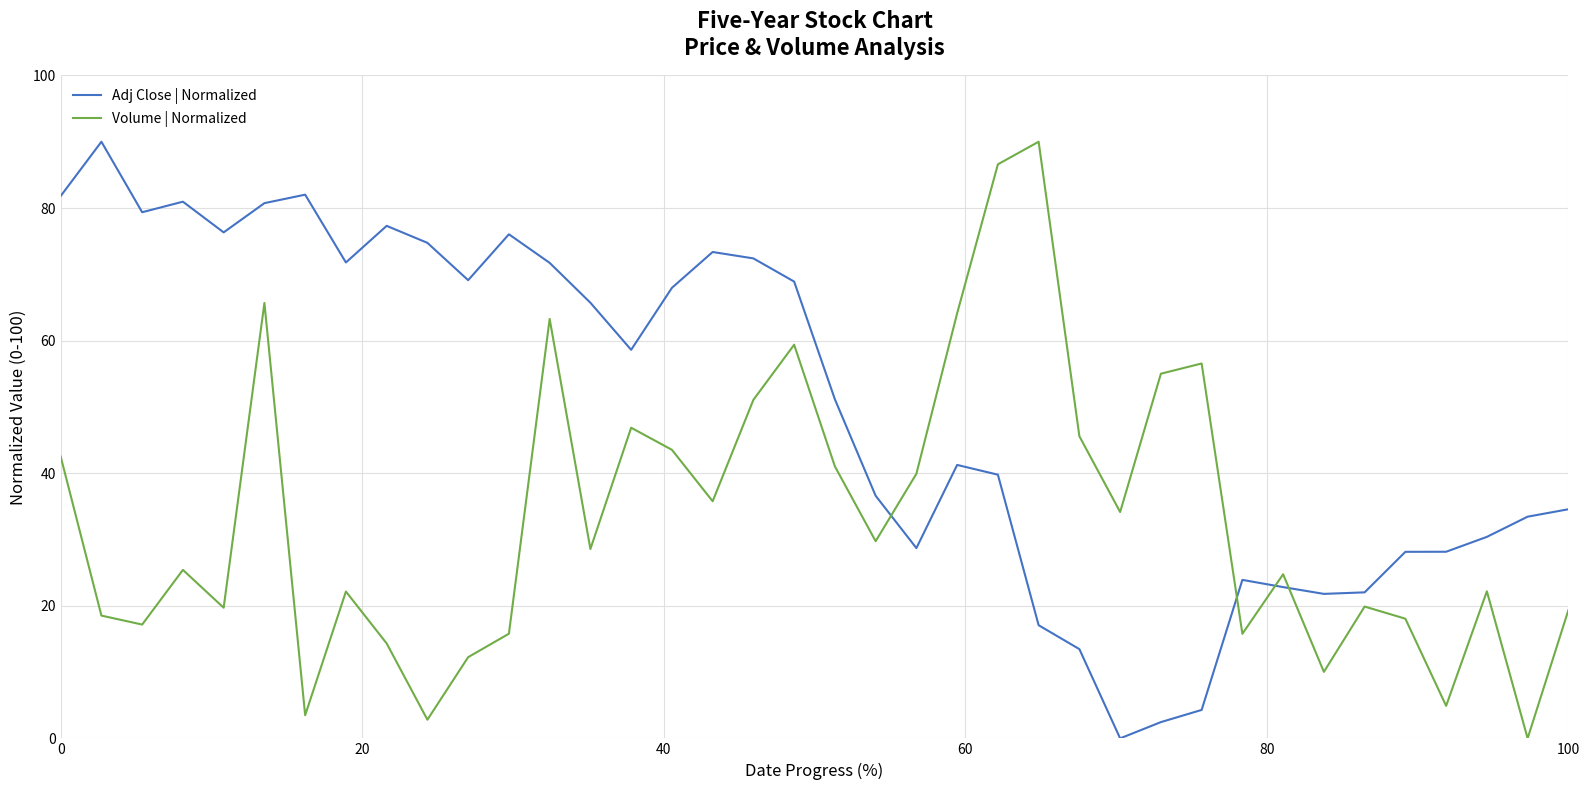

What is the difference between the maximum and minimum values in the Volume | Normalized series?

90.0